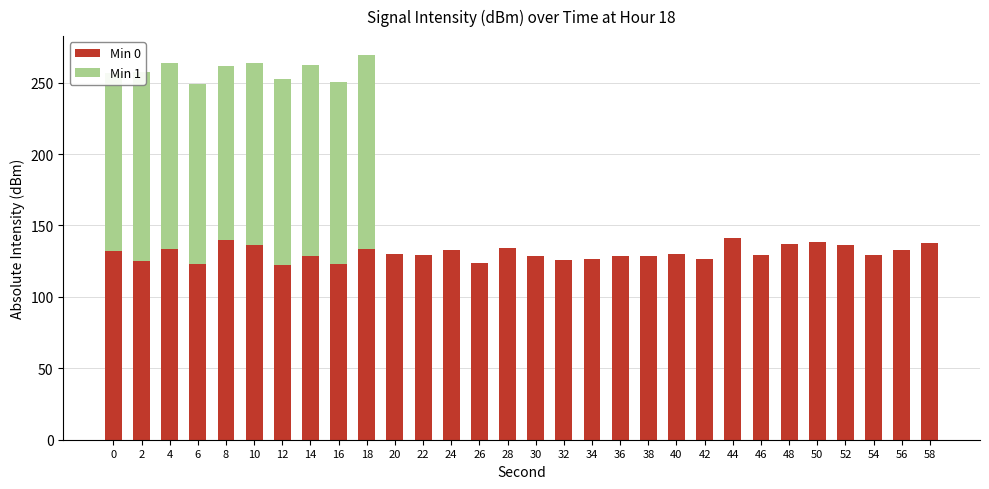

The Min 0 series shows 136.4 at 10. True or false?

True